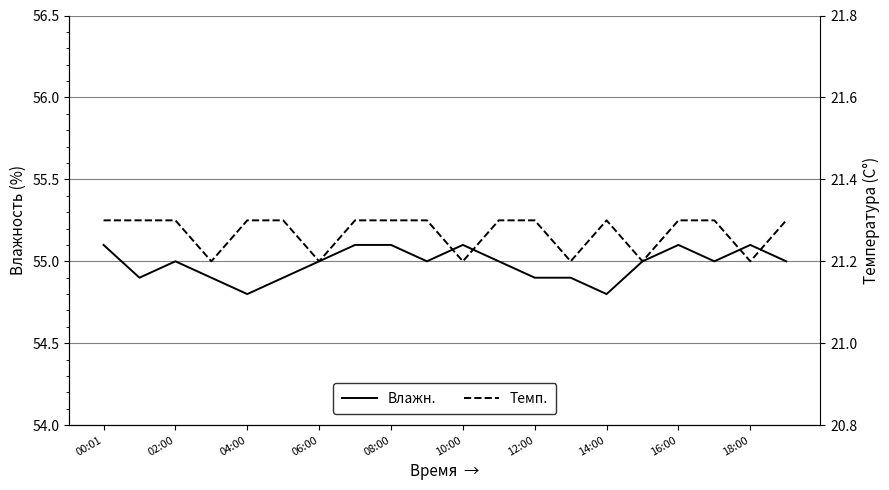

Which category has the lowest value across all series?

06:00